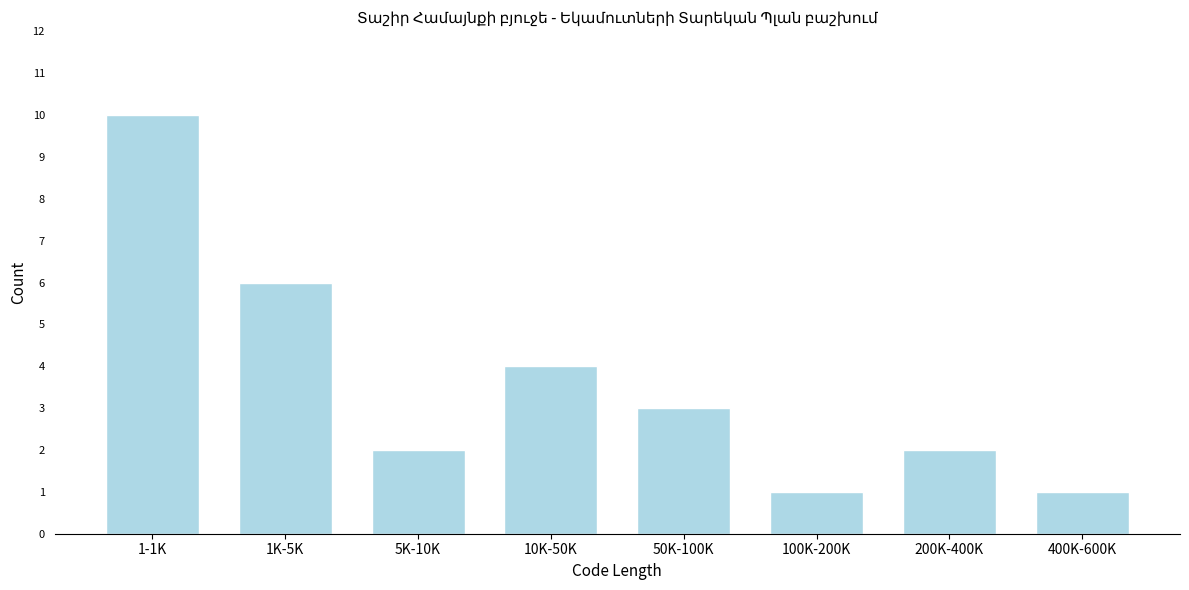

Reading left to right, transcribe all the data shown in this chart.

10	6	2	4	3	1	2	1